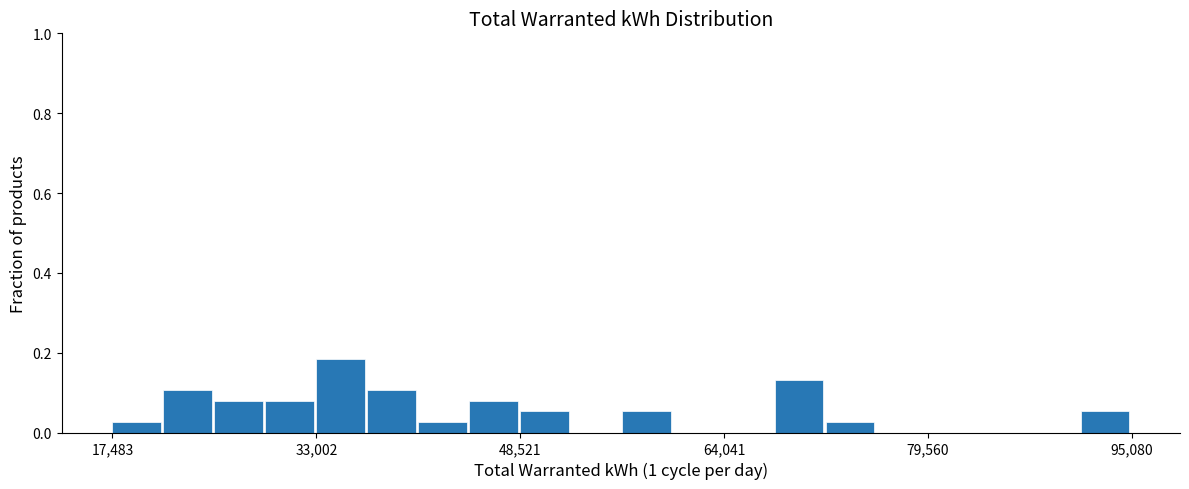

Read against the x-axis, roughly where is the centre of the tallest bar?

34000